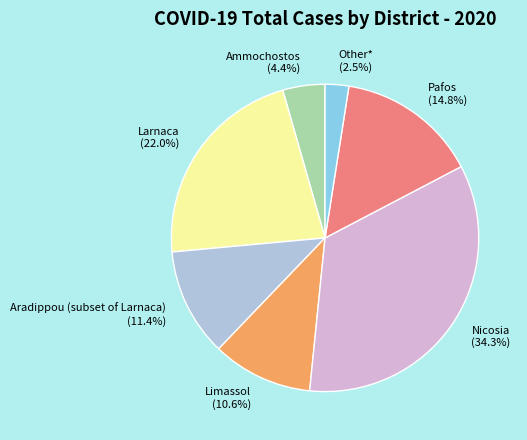

Does Limassol represent more than half of the total?

No